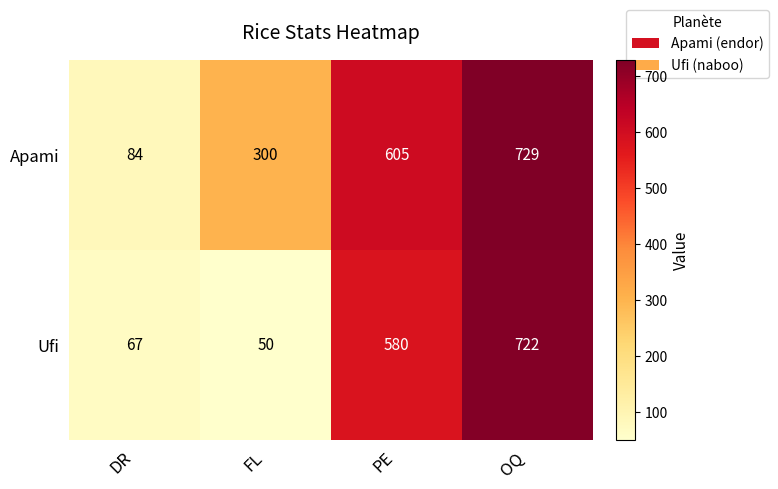

Read the Apami value at PE.

605